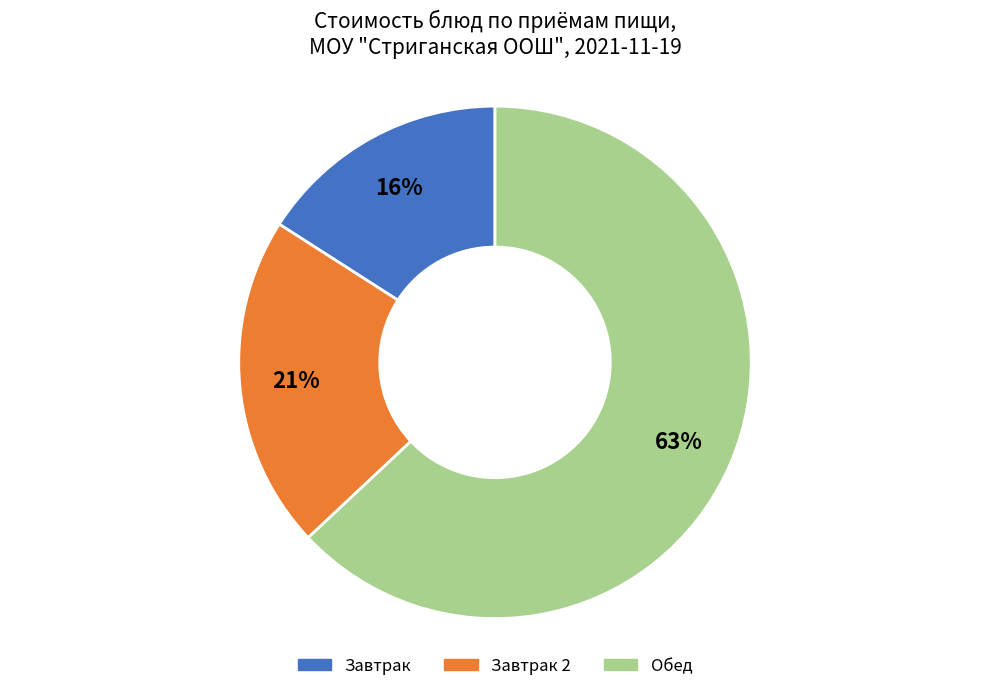

To the nearest percent, what is the difference between the largest and smallest slice percentages?

47%